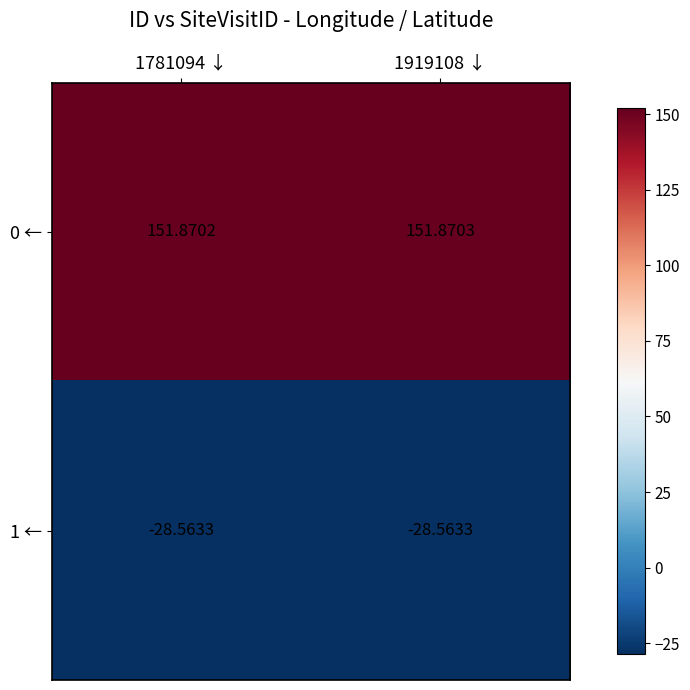

What is the maximum value shown in the chart?

151.9